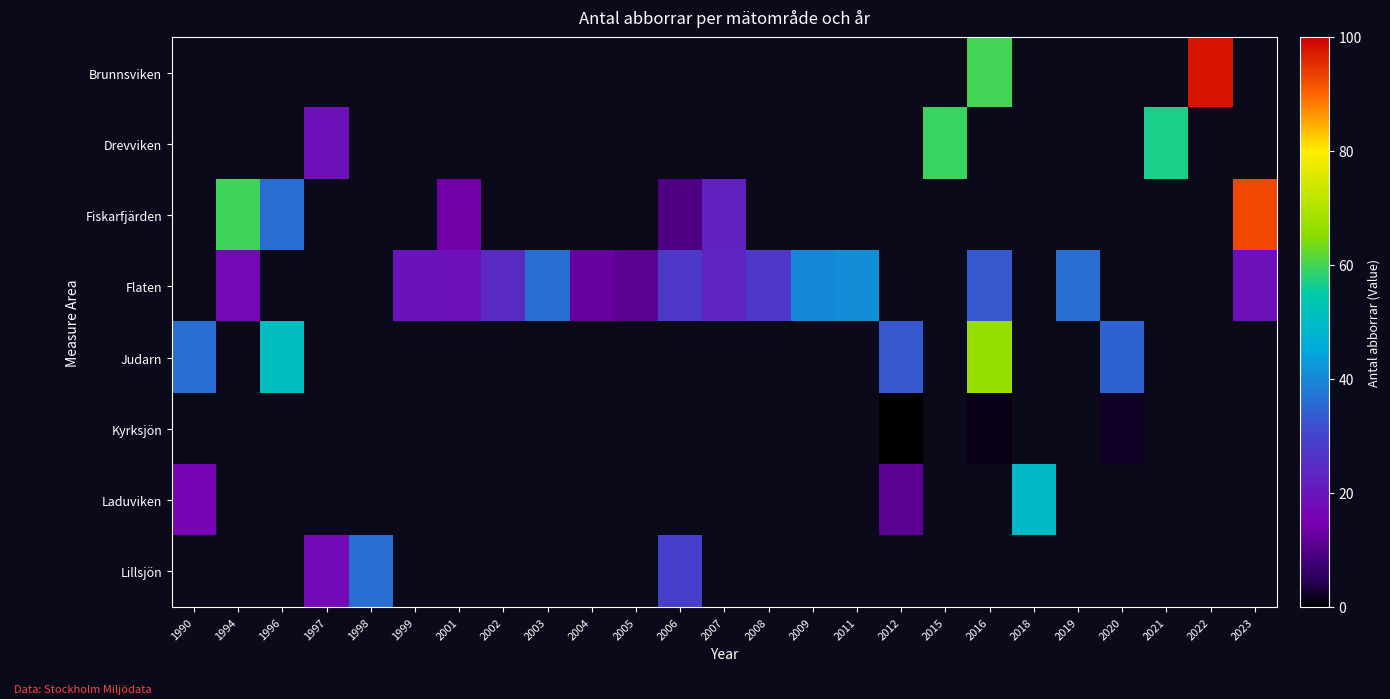

How many values in the Fiskarfjärden series exceed 59?

2